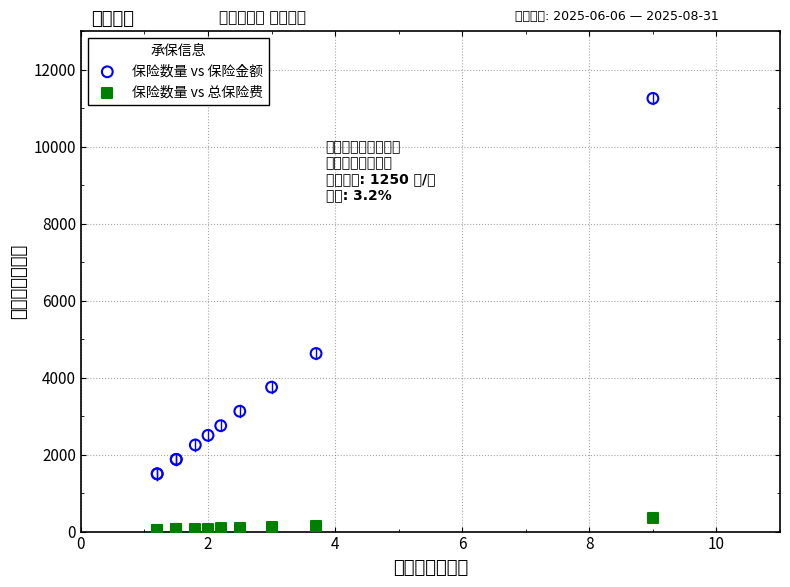

In the 保险数量 vs 保险金额 series, what Y value is closest to 6375?

4625